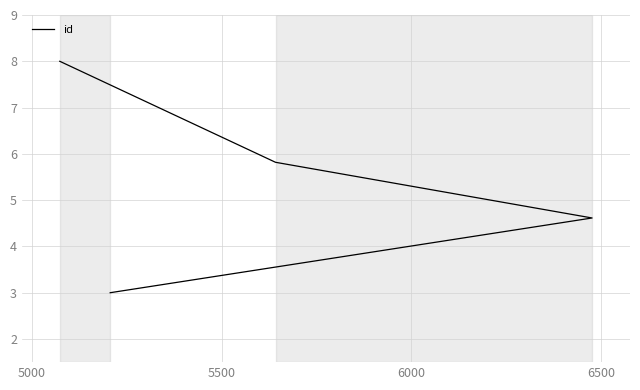

Is this an area chart (filled region under the line)?

No